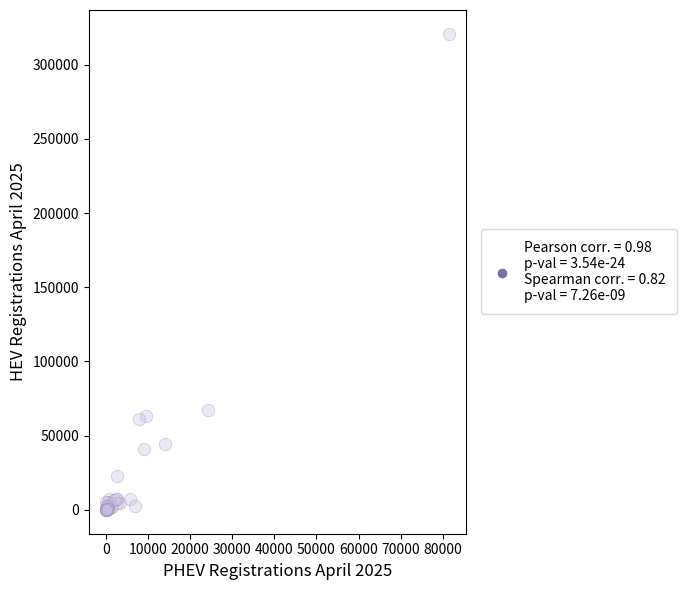

What Y value in the scatter plot is closest to 160362?

67379.0